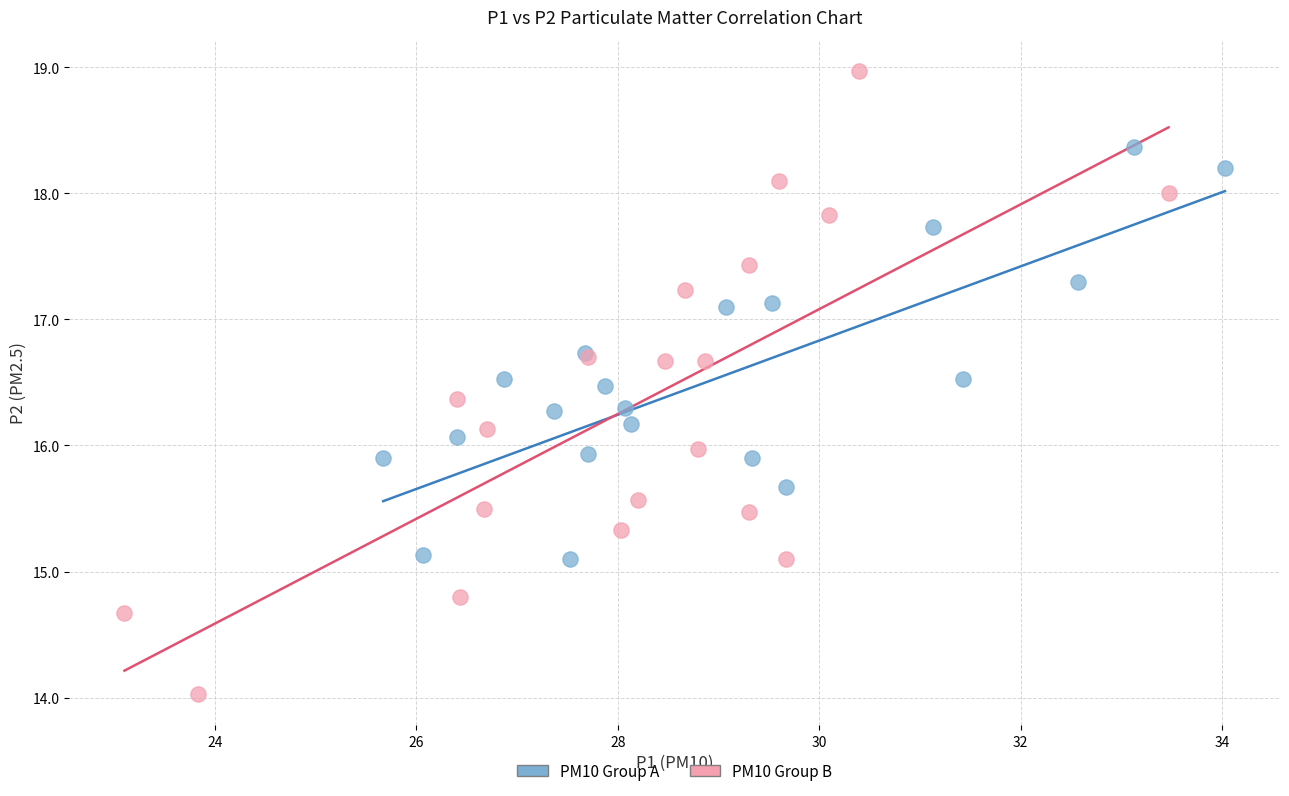

Which series contains the lowest Y value?

PM10 Group B